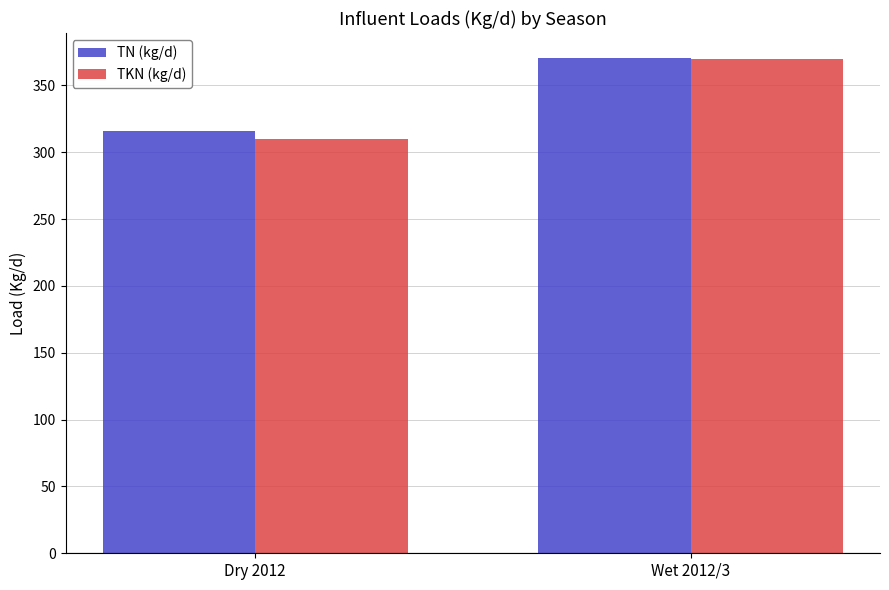

True or false: TKN (kg/d) has a value of 310.0 at Dry 2012.

True